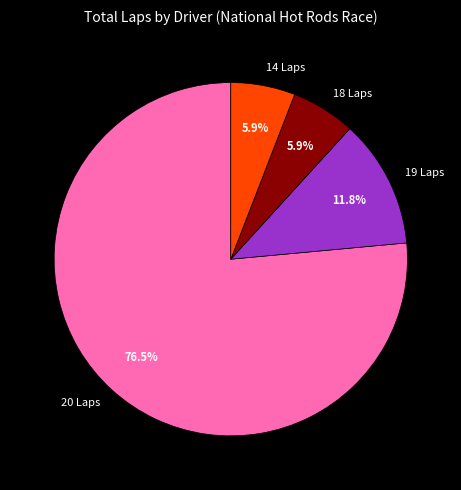

Count the number of slices in the pie.

4